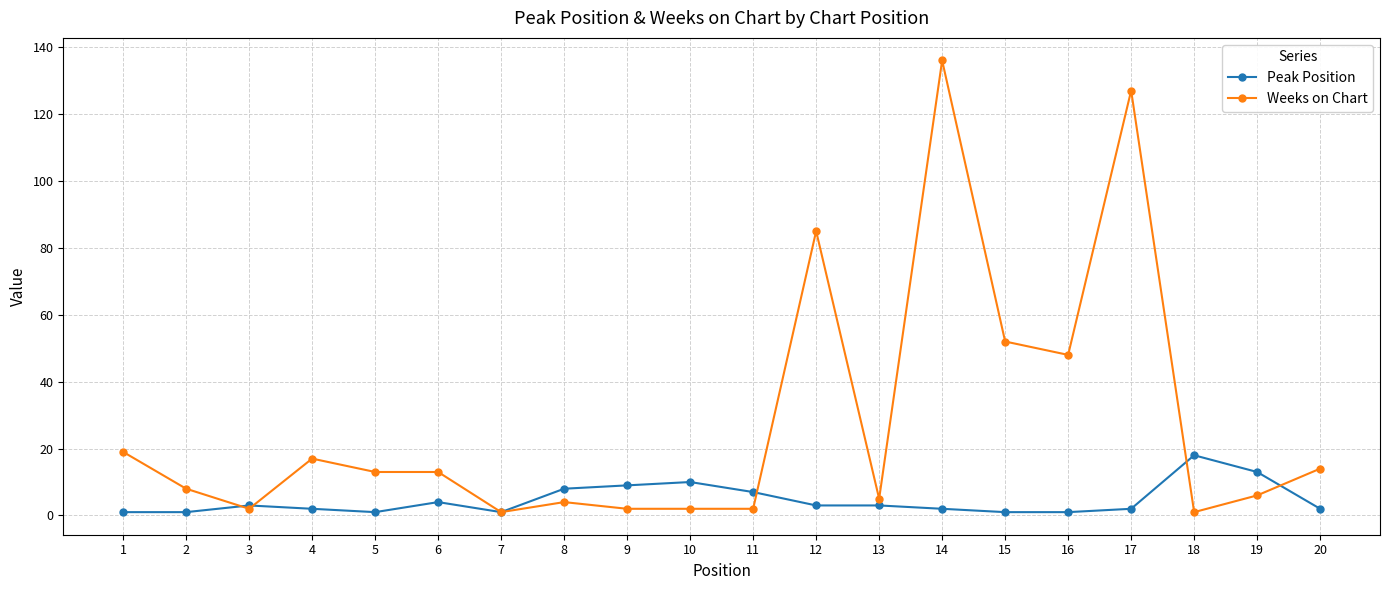

True or false: Weeks on Chart has more than 1 points higher than both neighbors.

True